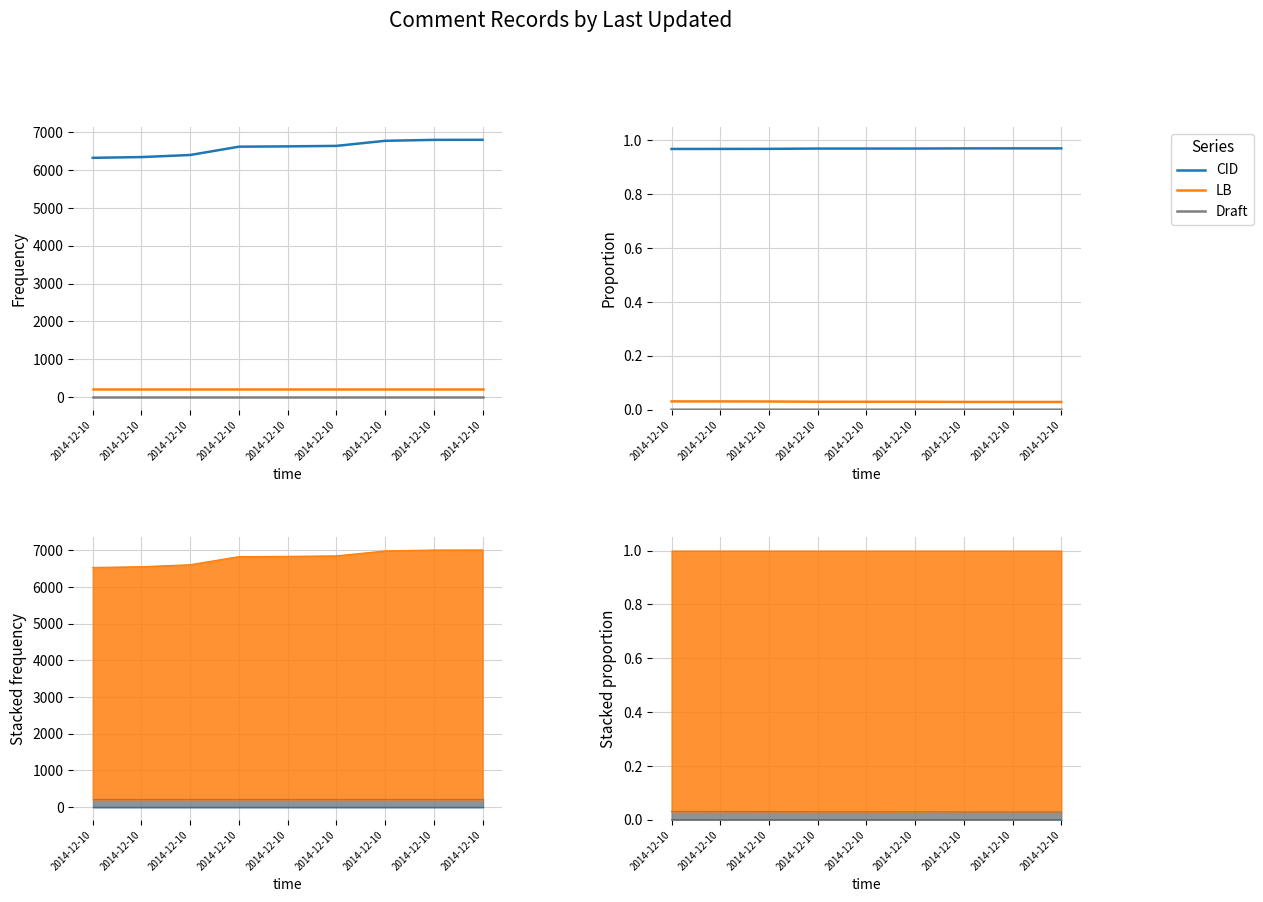

True or false: Draft and CID cross at least once.

False